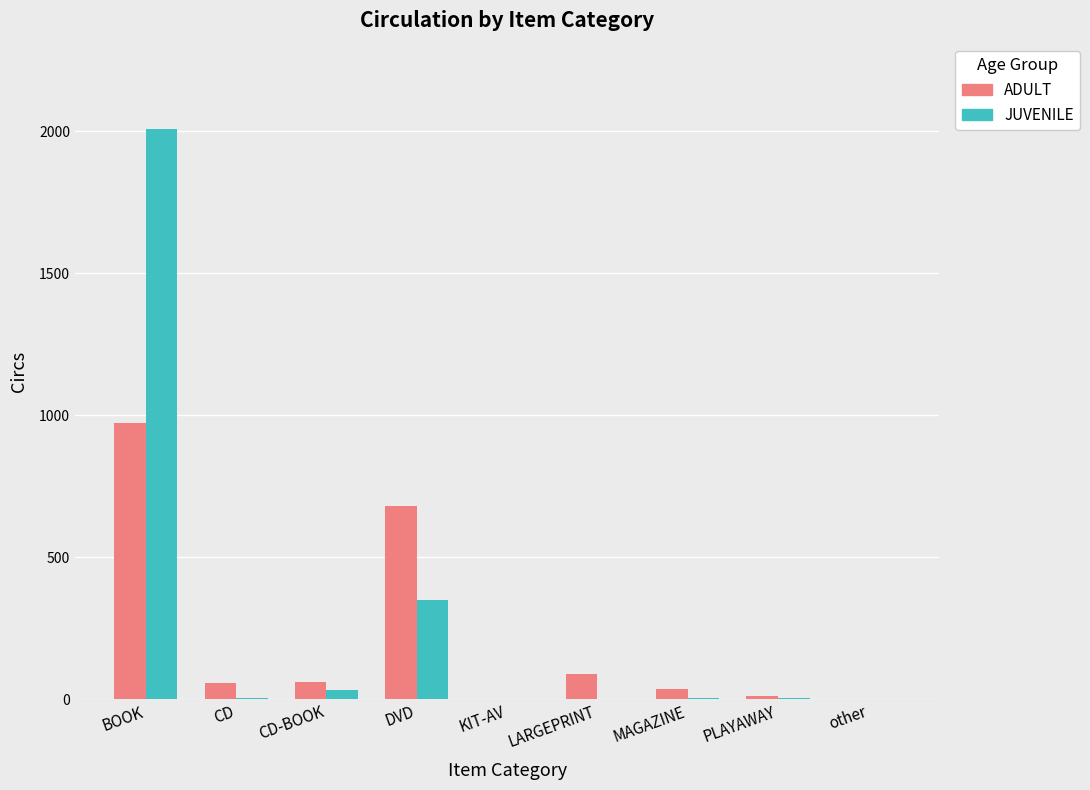

The JUVENILE series shows 624 at LARGEPRINT. True or false?

False